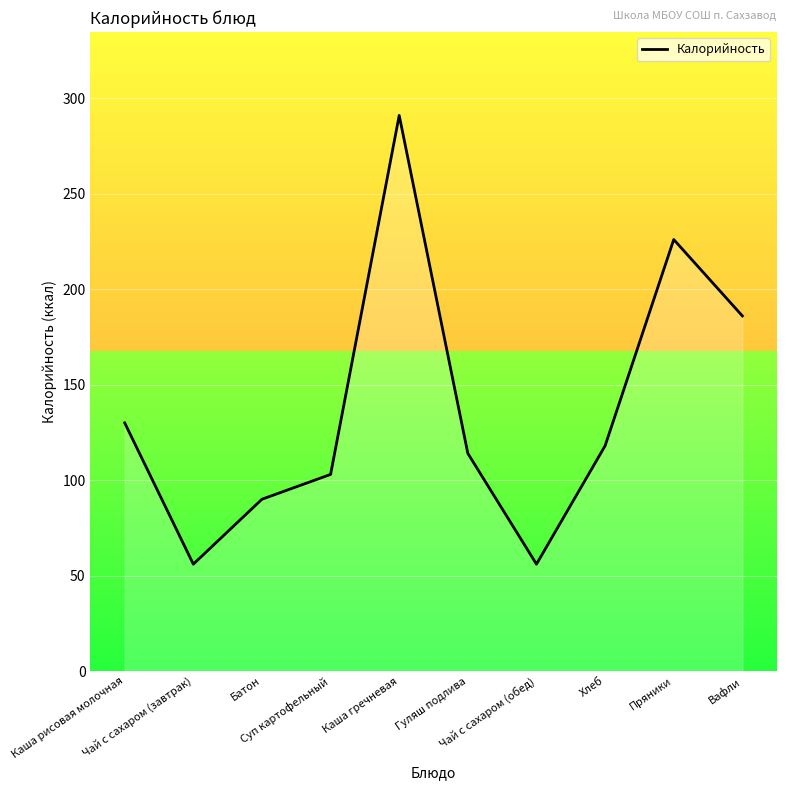

Between Каша гречневая and Каша рисовая молочная, which is larger?

Каша гречневая